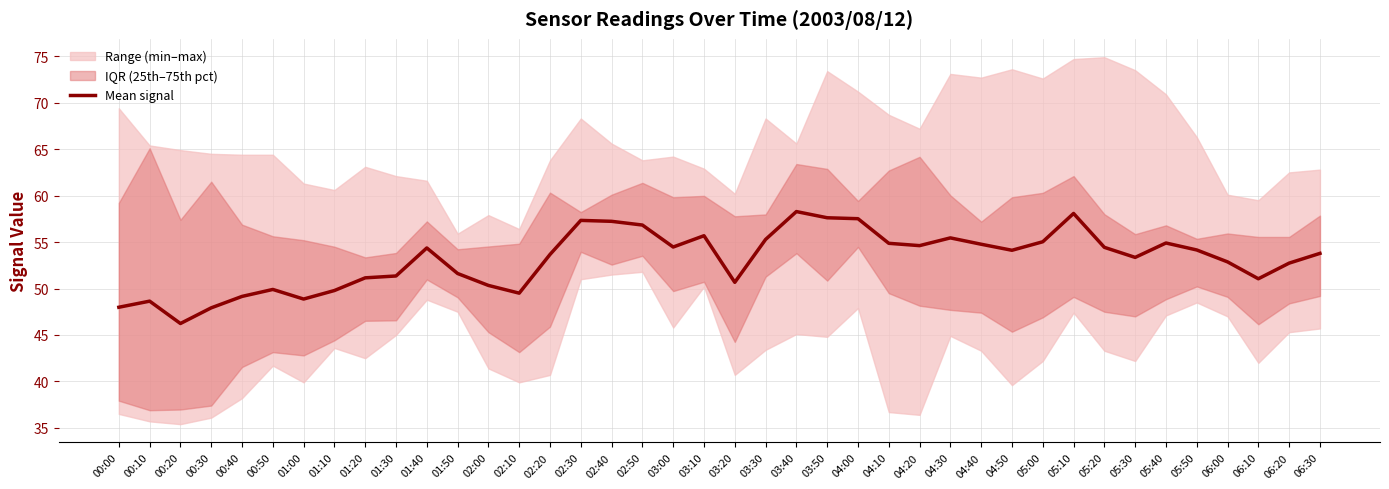

How many data points are above 54?

20